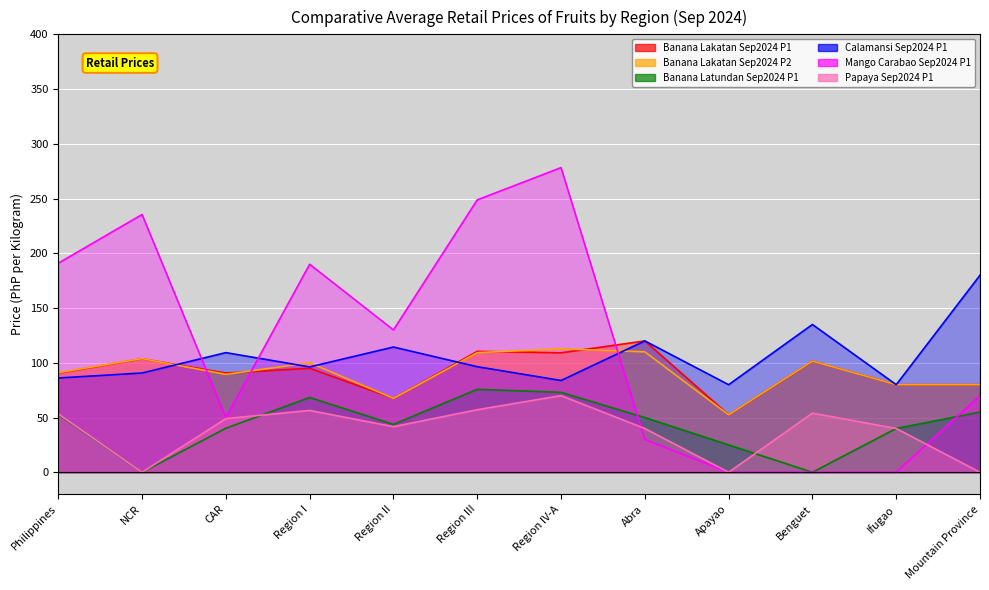

What is the sum of the Papaya Sep2024 P1 values at Apayao and Philippines?

53.4